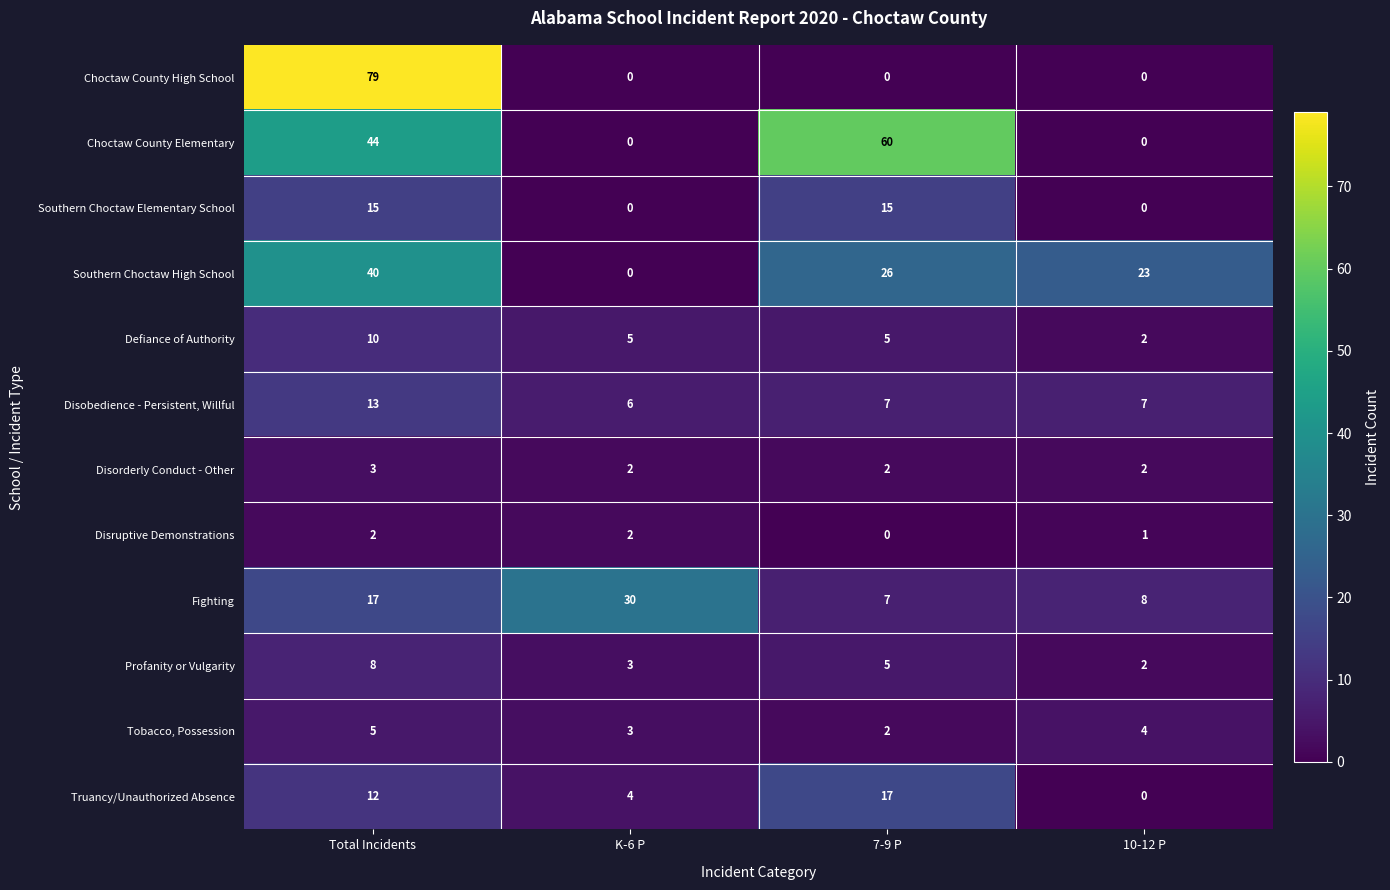

What is the difference between the highest and lowest values at K-6 P?

30